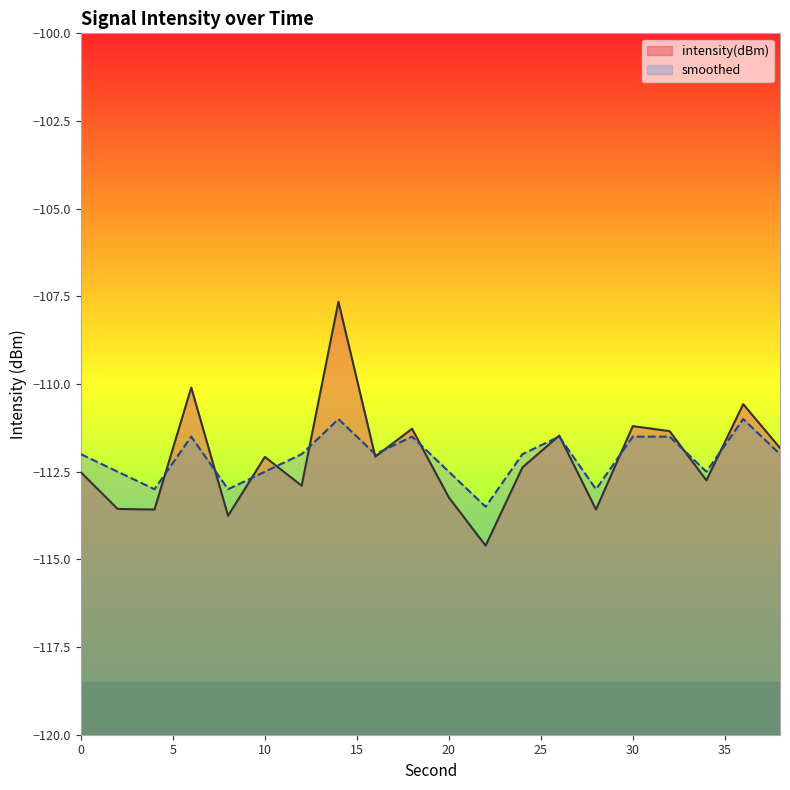

Does the chart have visible grid lines?

No